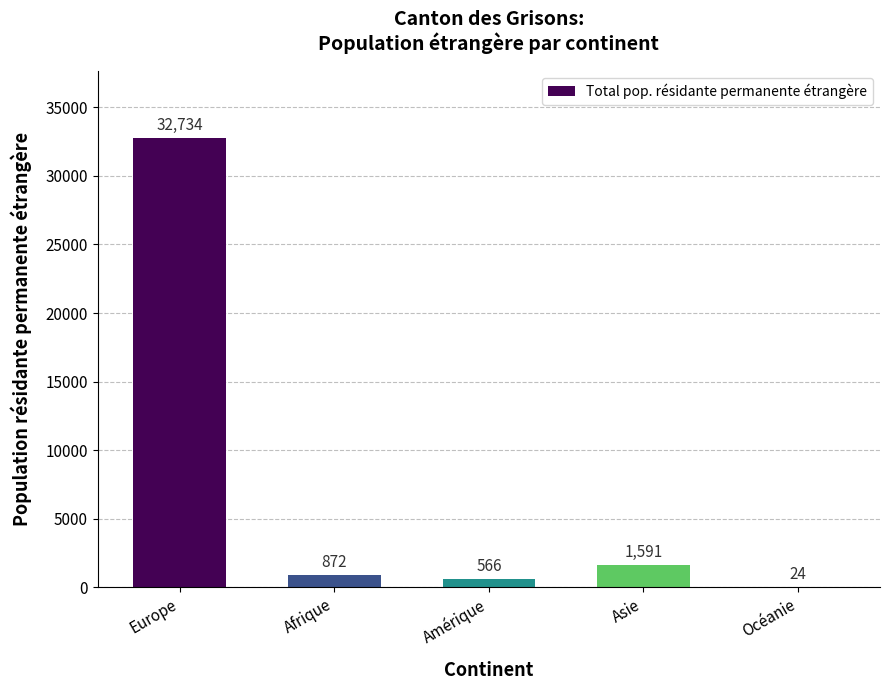

What is the greatest value displayed?

32734